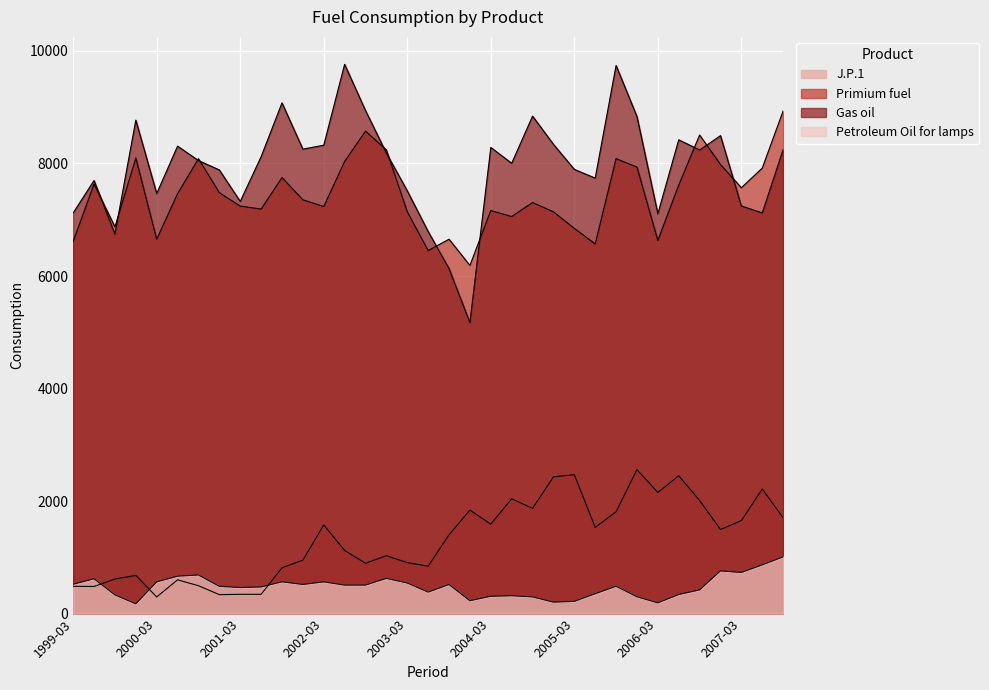

What is the sum of the Gas oil values at 2001-06 and 2002-06?

17882